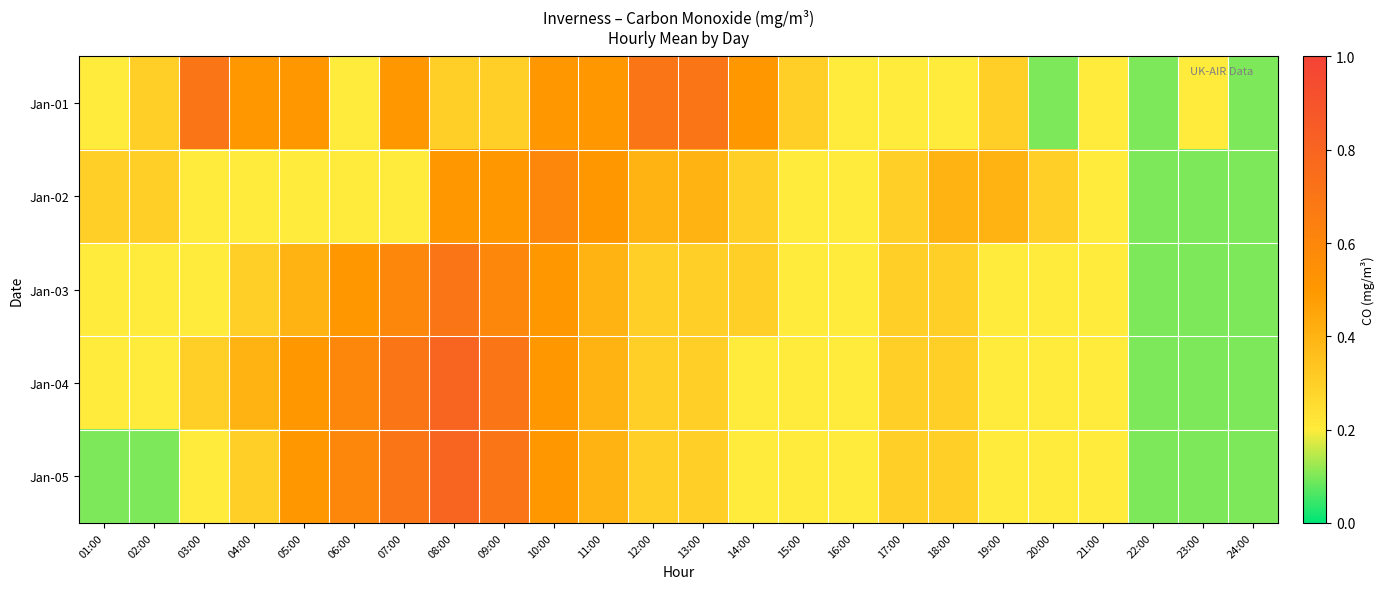

At how many categories does at least one series exceed 0?

24